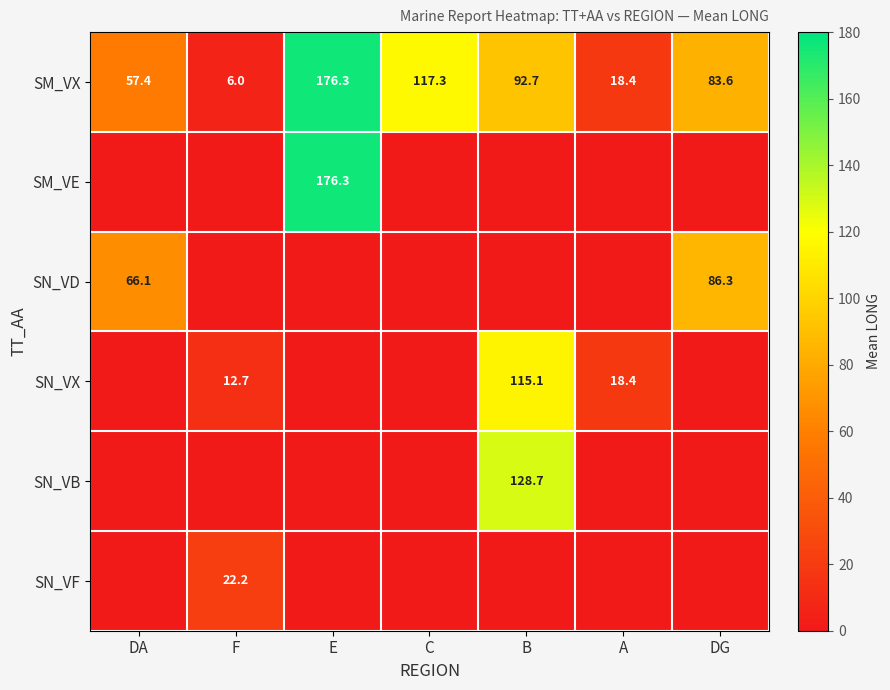

What is the greatest value displayed?

176.3